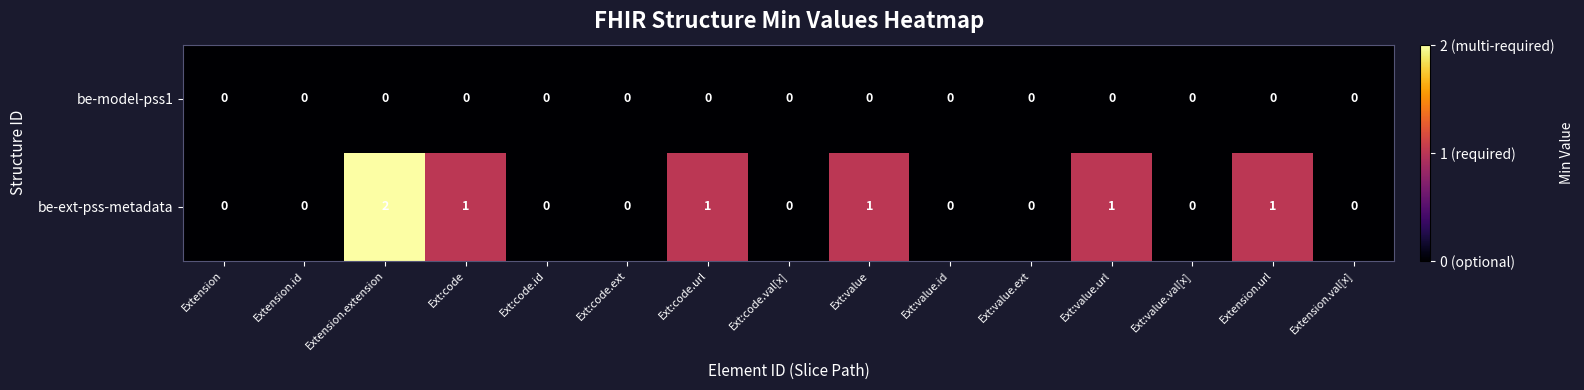

Between Extension.id and Ext:value.url, which series saw the biggest shift?

be-ext-pss-metadata